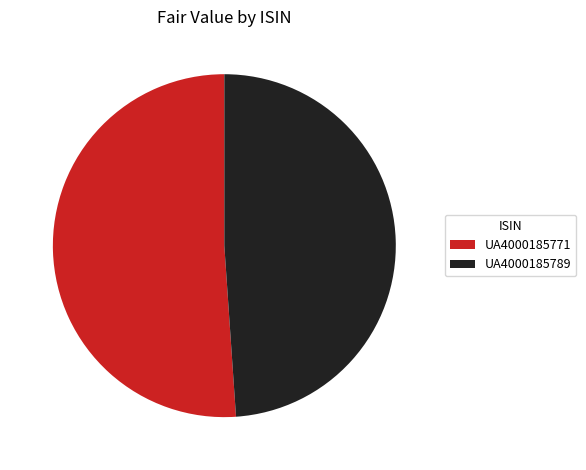

Between UA4000185789 and UA4000185771, which is larger?

UA4000185771